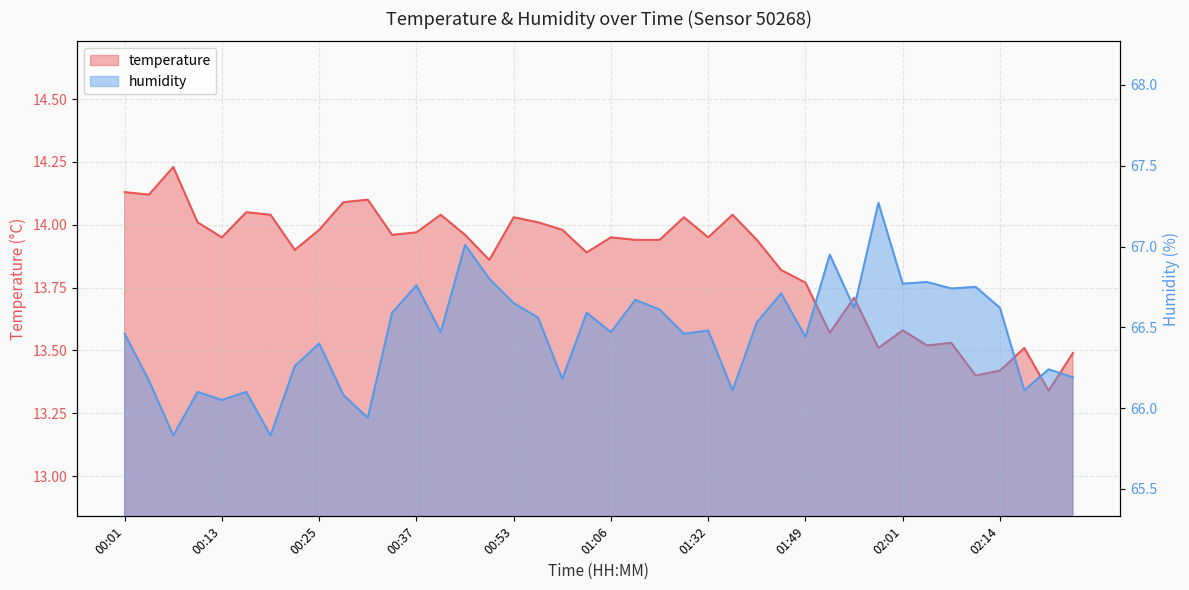

What is the maximum value for humidity?

67.3